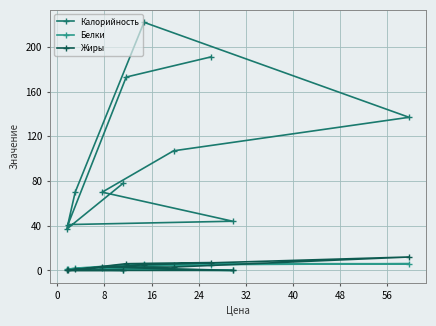

Which series has the largest range (max minus min)?

Калорийность